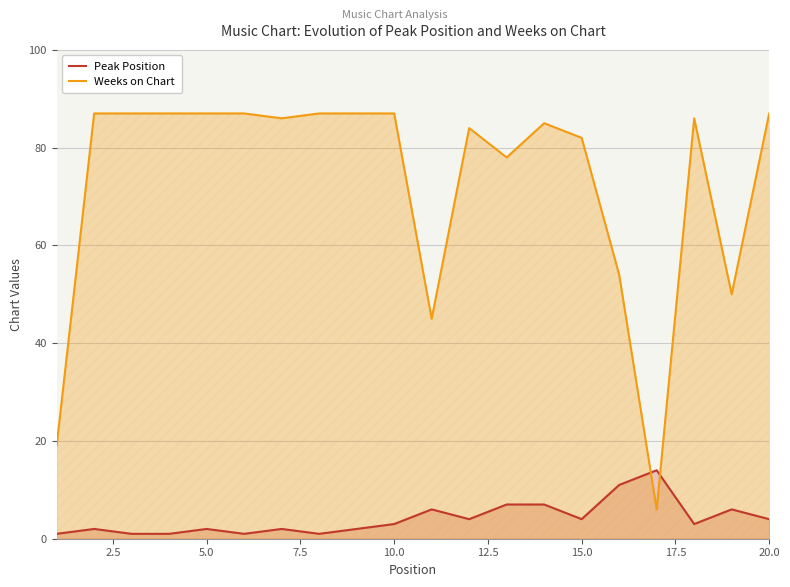

How many intersections are there between Peak Position and Weeks on Chart?

2